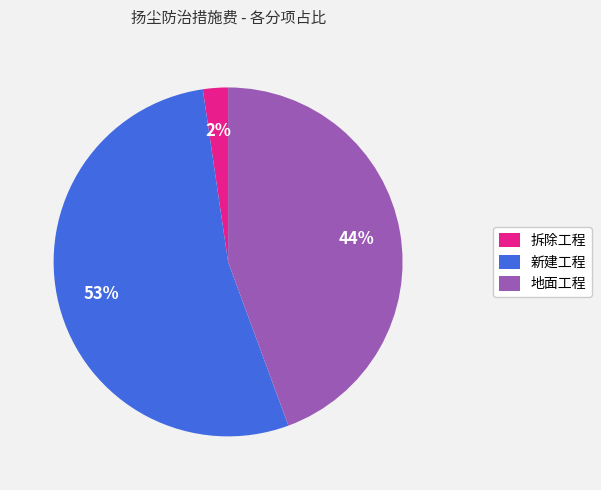

Rank the categories by value from lowest to highest.

拆除工程, 地面工程, 新建工程